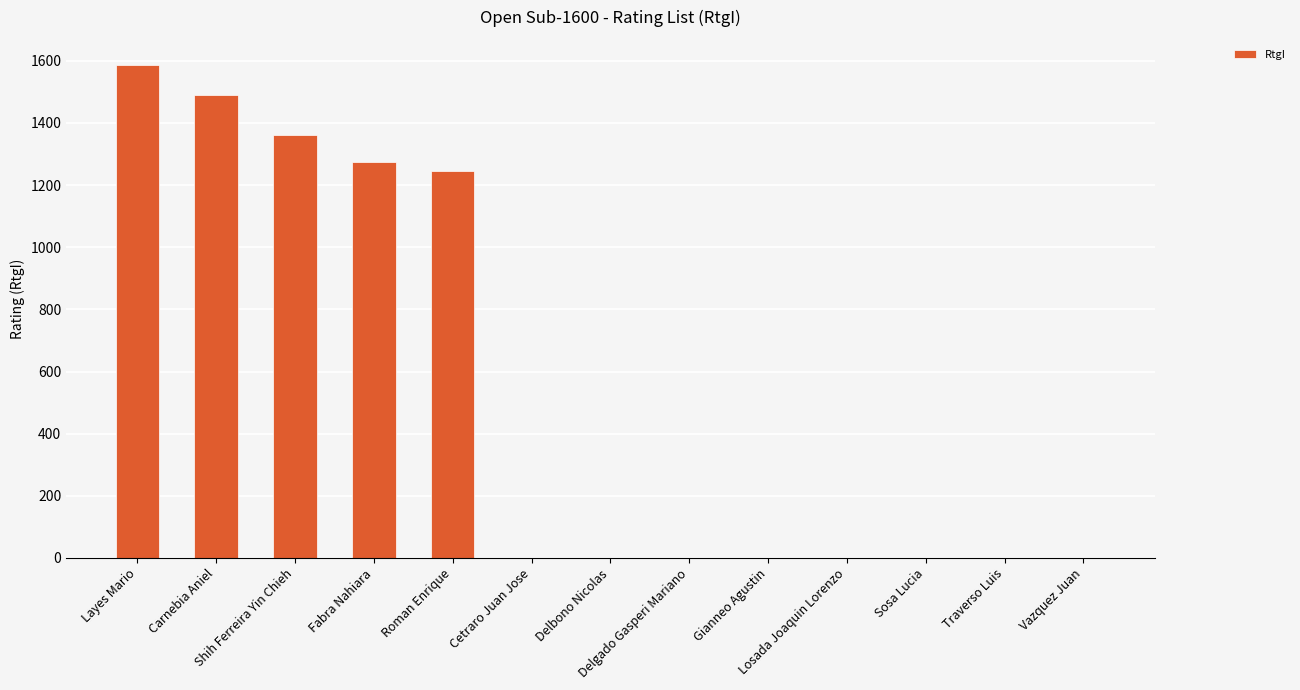

Where is the data nearest to the value 794?

Roman Enrique